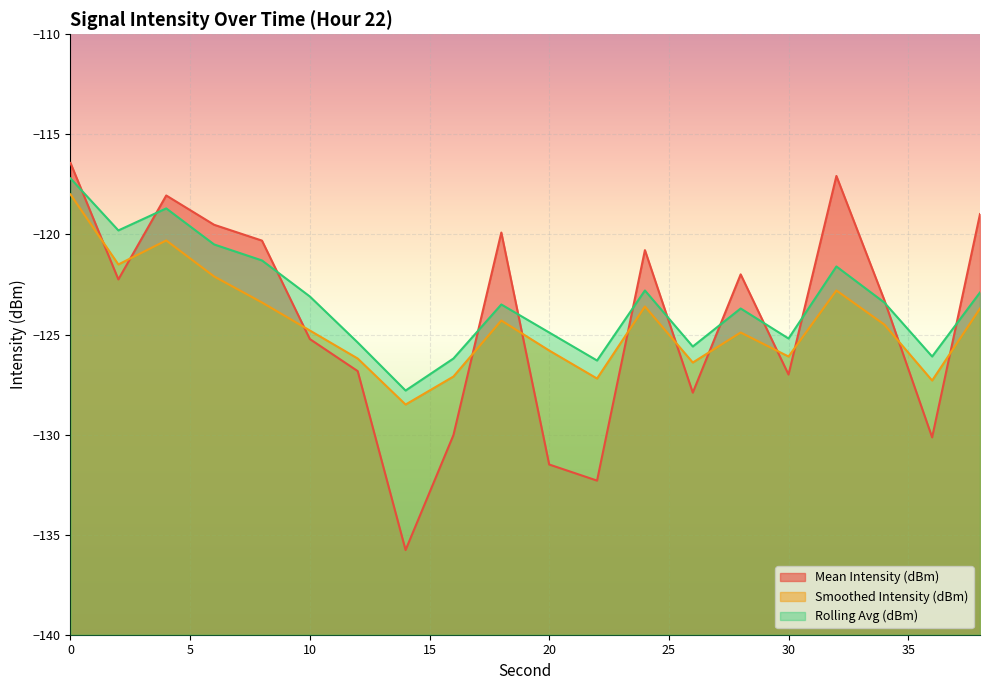

What is the total value across all series at 18?

-367.7